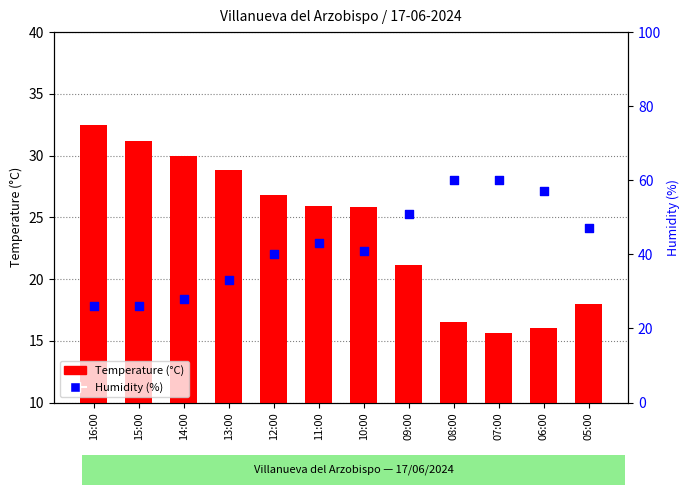

What is the total value across all series at 06:00?

73.0